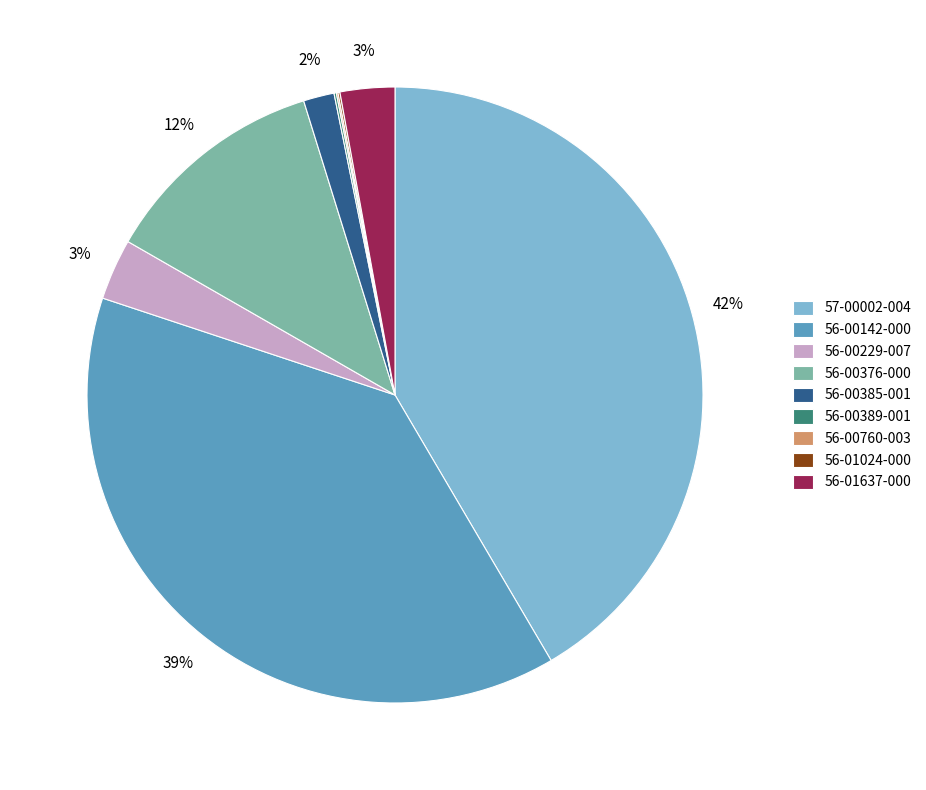

Is the sum of 56-00385-001 and 56-00229-007 greater than half?

No